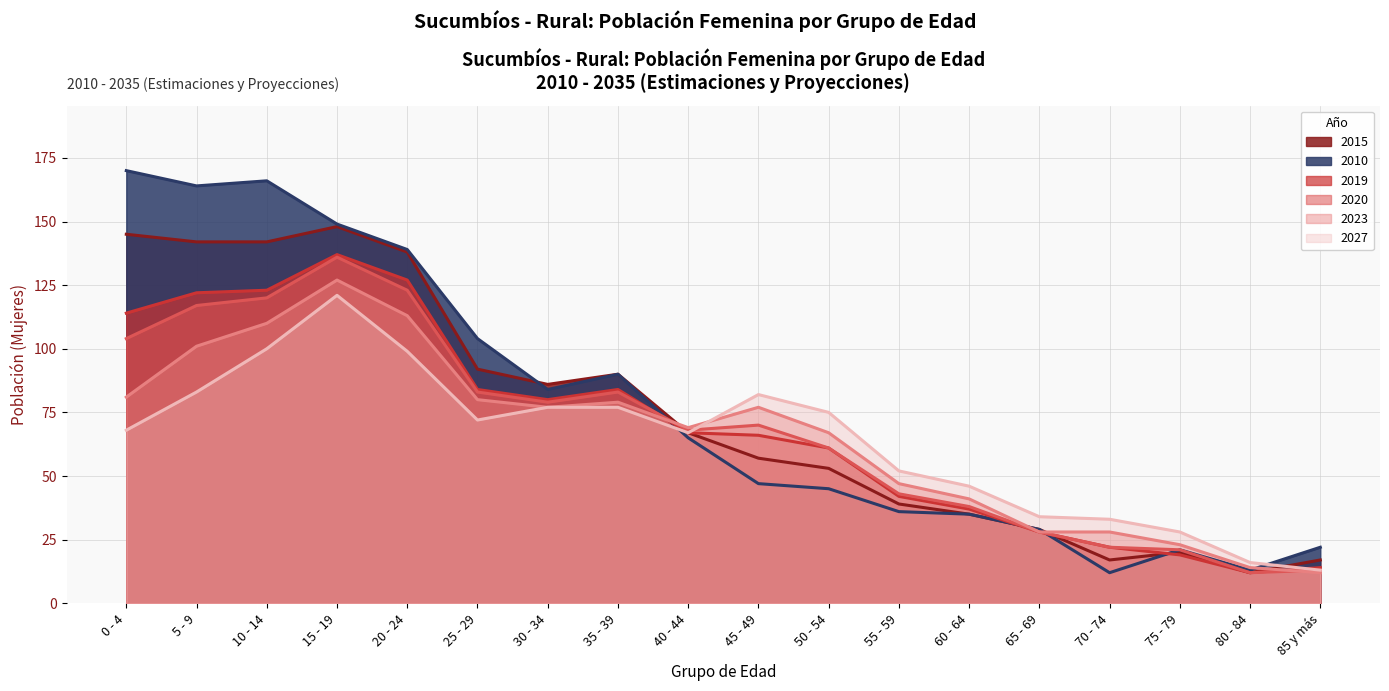

At how many categories does at least one series exceed 38?

13